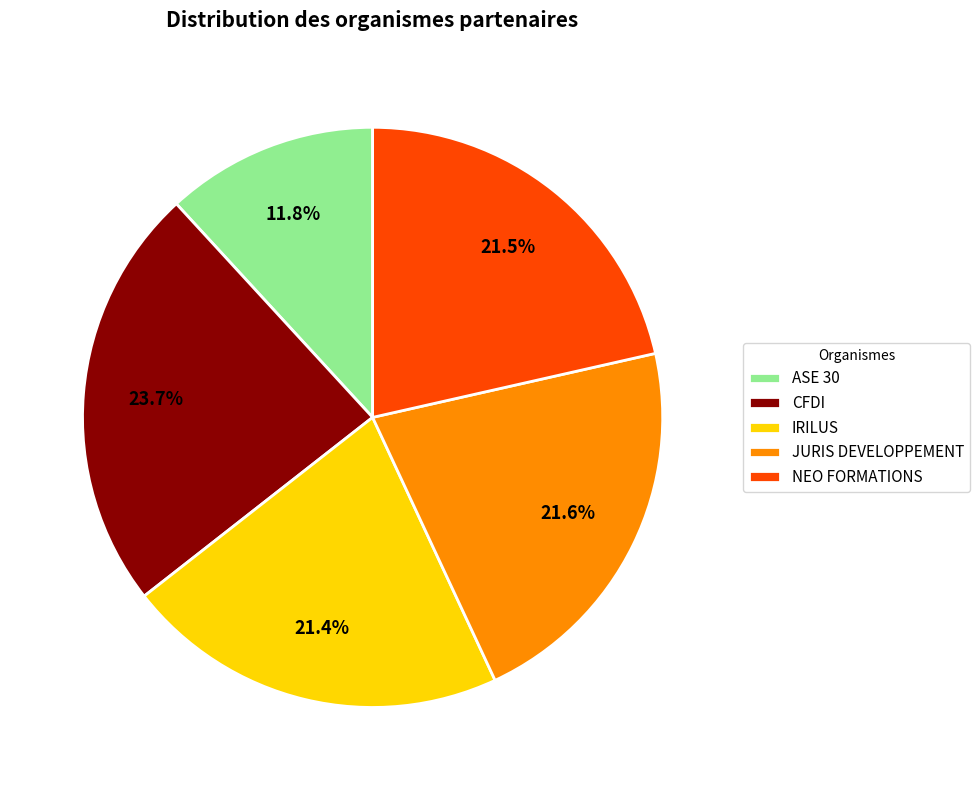

To the nearest percent, what is the difference between the ASE 30 and JURIS DEVELOPPEMENT slice percentages?

10%